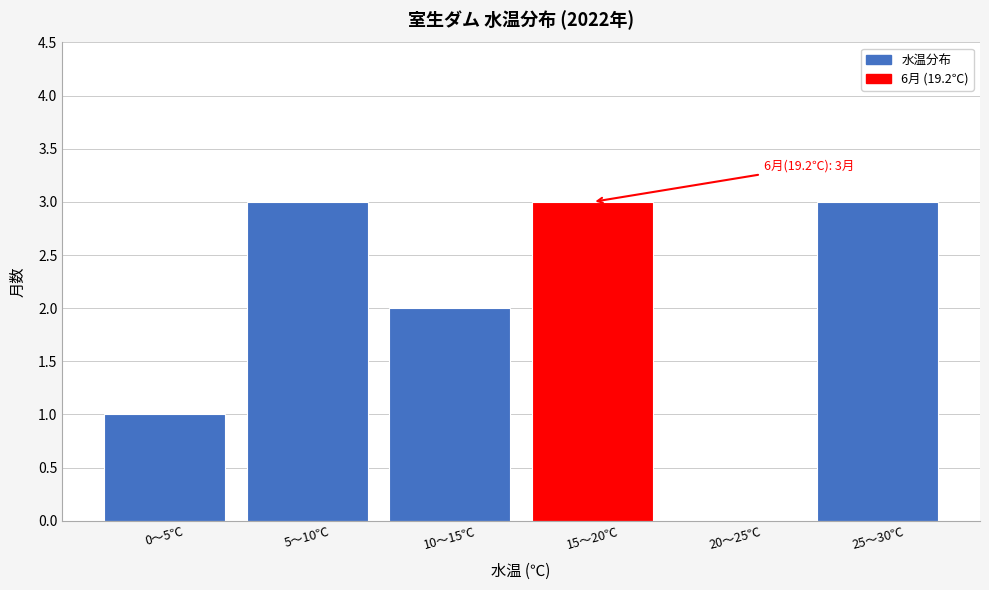

Reading left to right, extract all data points from this chart.

0〜5℃=1	5〜10℃=3	10〜15℃=2	15〜20℃=3	20〜25℃=0	25〜30℃=3